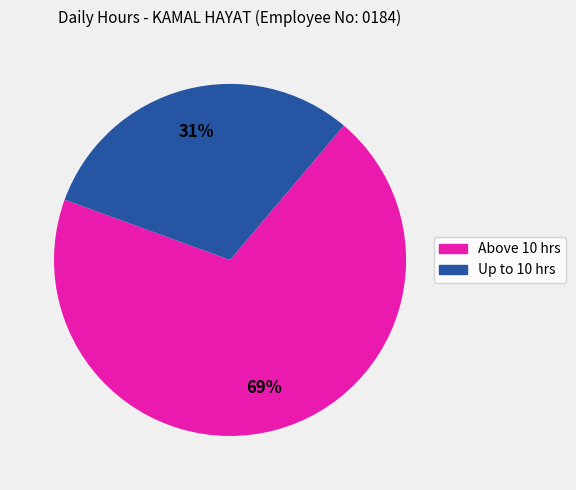

What is the ratio of the value at Up to 10 hrs to the value at Above 10 hrs?

0.4